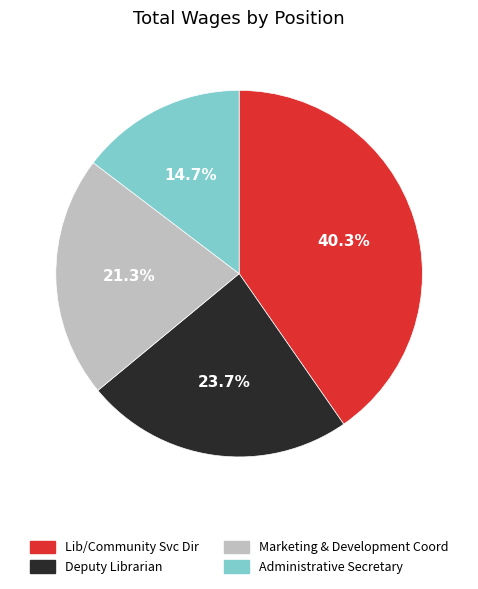

Approximately how many times larger is the value at Marketing & Development Coord compared to Deputy Librarian?

0.9